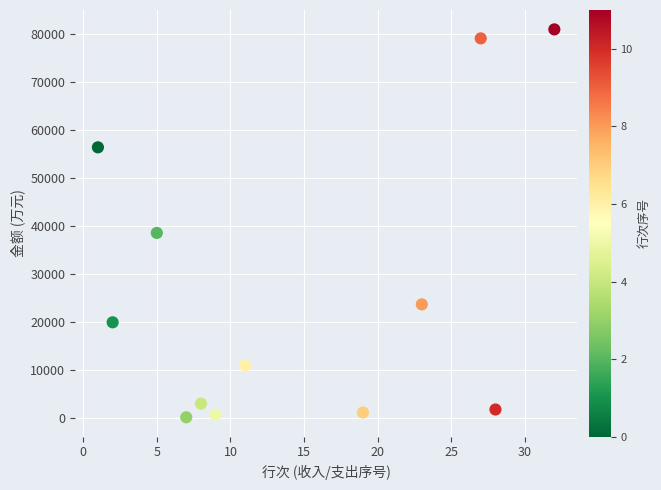

What is the average Y value?

26407.0